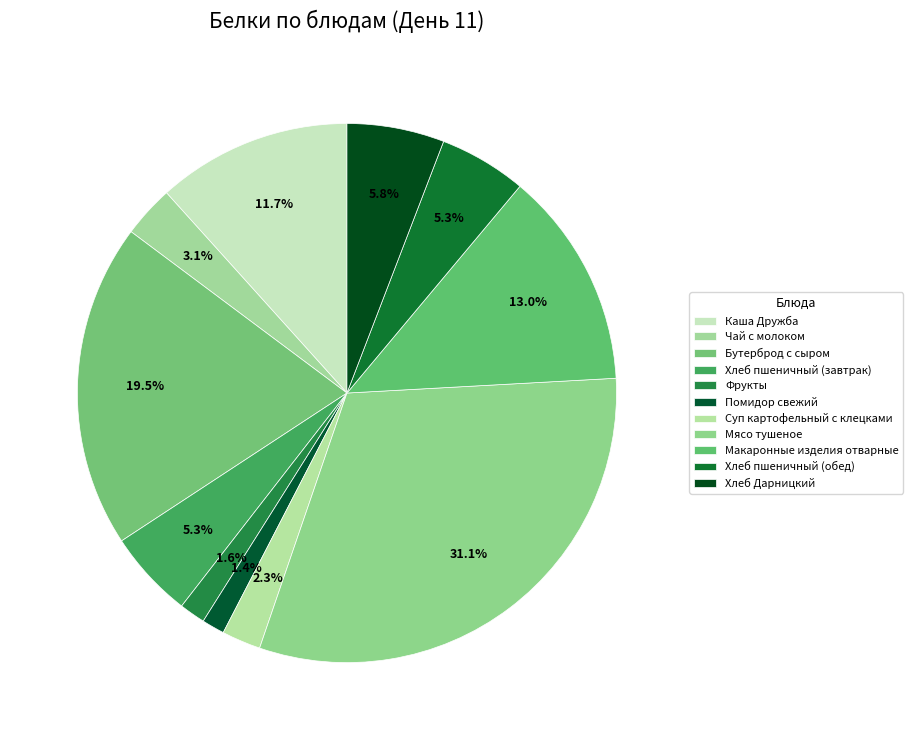

How many slices are in this pie chart?

11